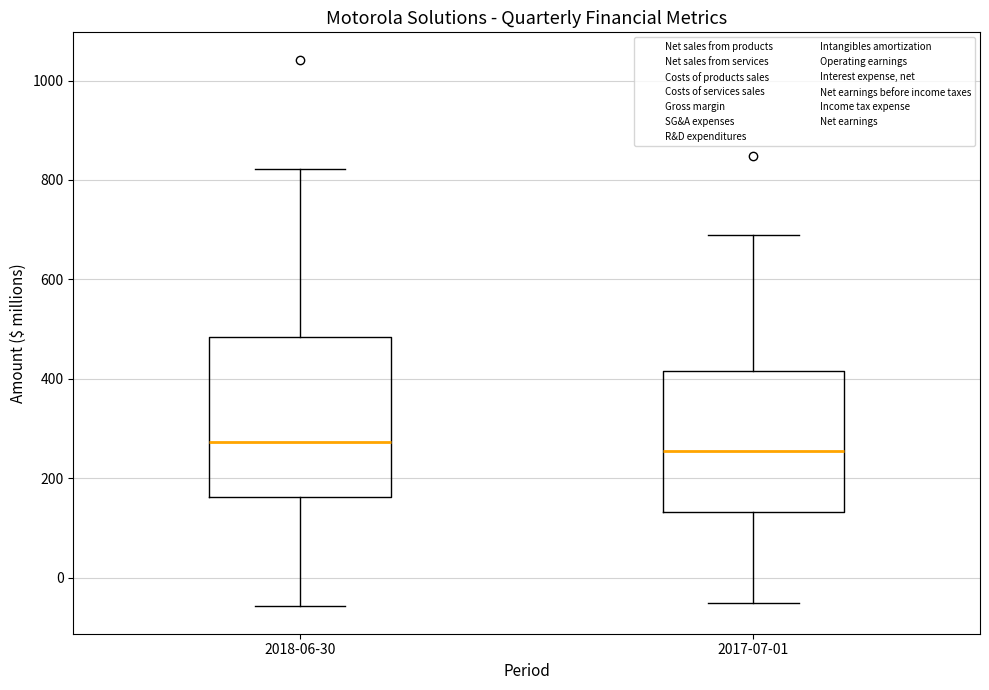

Where is the upper edge of the box for 2017-07-01 on the y-axis? The values are not printed on the chart, so give them approximately, as read against the axis.

420